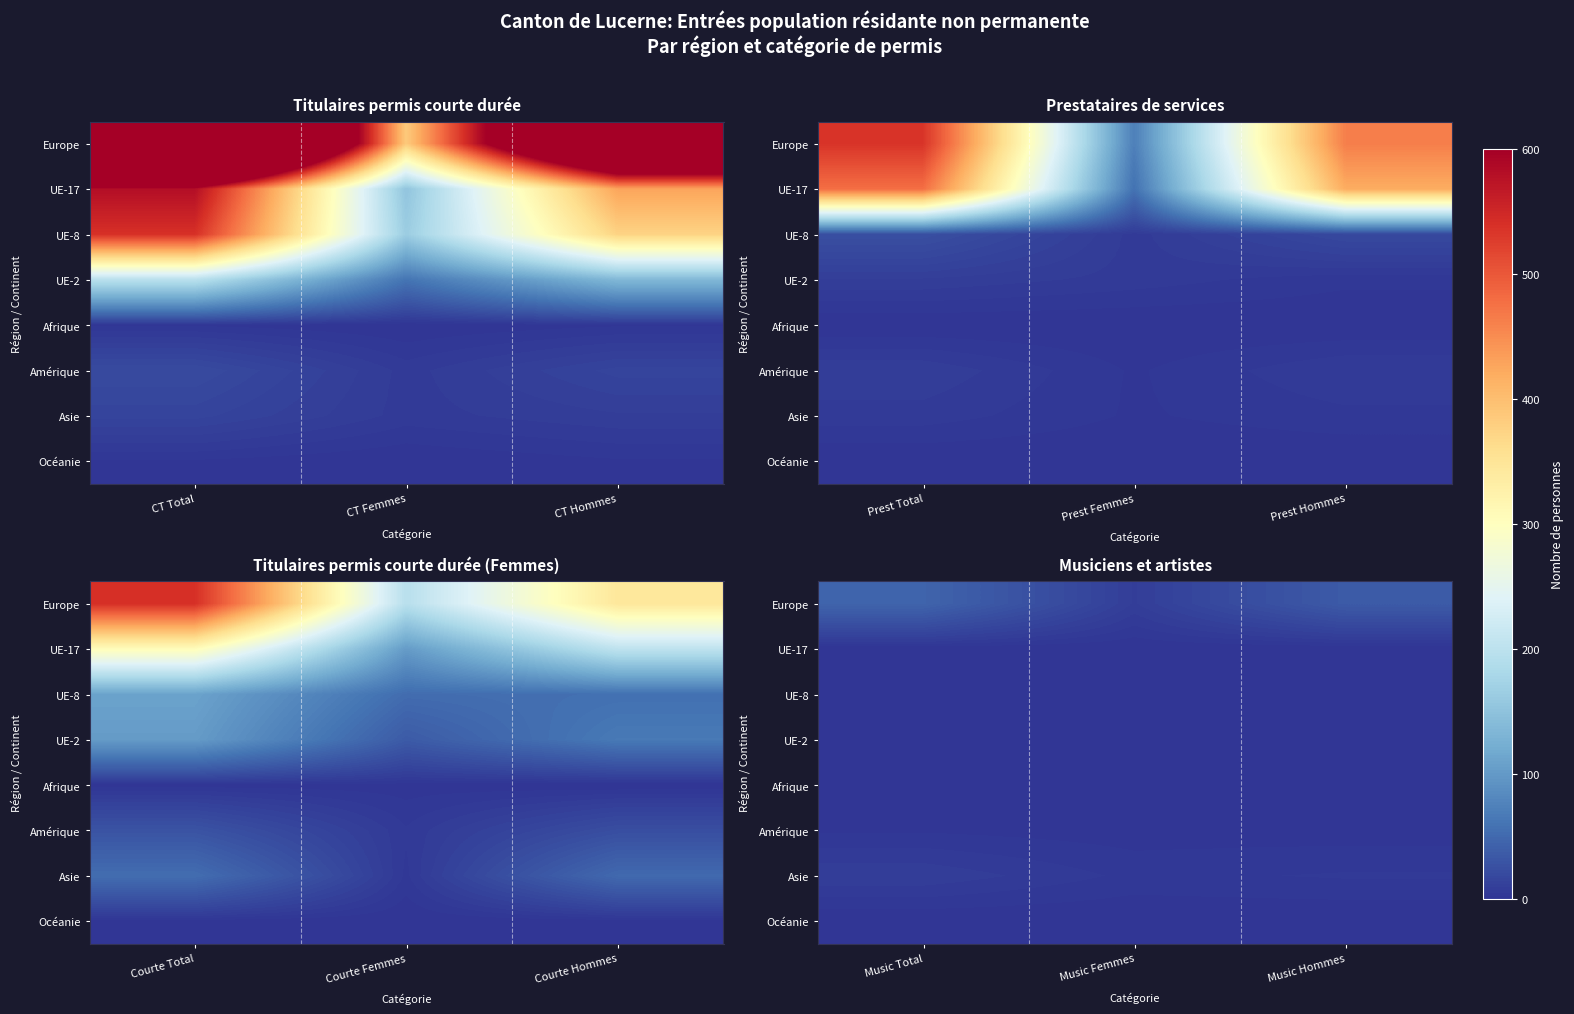

Between CT Femmes and CT Total, which is larger?

CT Total